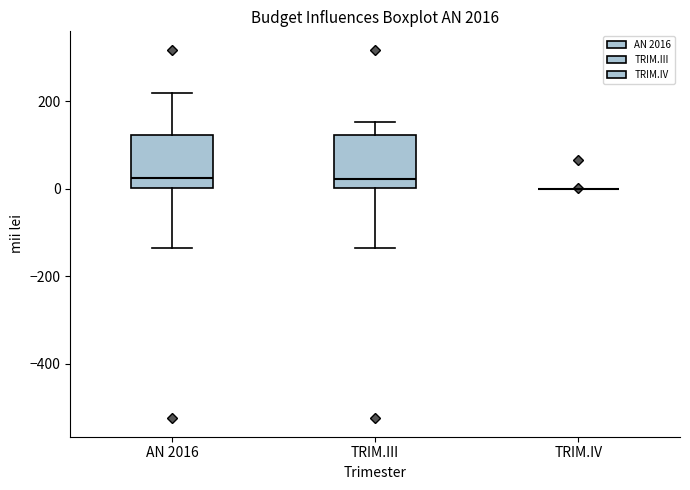

Reading left to right, transcribe this box plot: for each box, give where its median line is, the range the box spans, and where its two whiskers end, as read against the y-axis. The values are not printed on the chart, so give them approximately, as read against the axis.

AN 2016: median 20, box 0 to 120, whiskers -140 to 220
TRIM.III: median 20, box 0 to 120, whiskers -140 to 160
TRIM.IV: box collapsed to a line at 0, whiskers 0 to 0